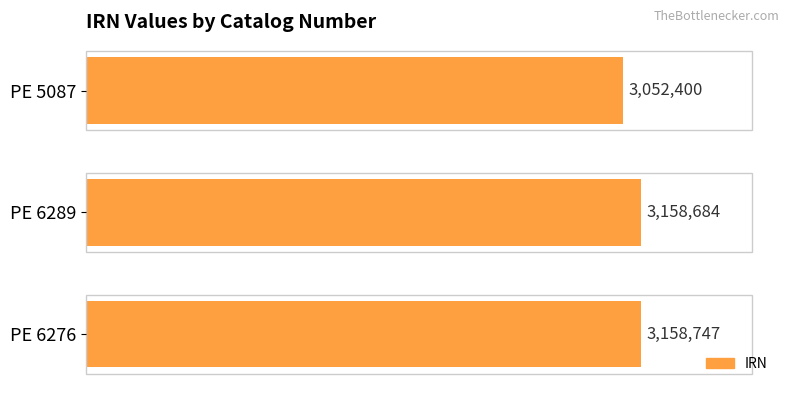

Rank the categories by value from highest to lowest.

PE 6276, PE 6289, PE 5087